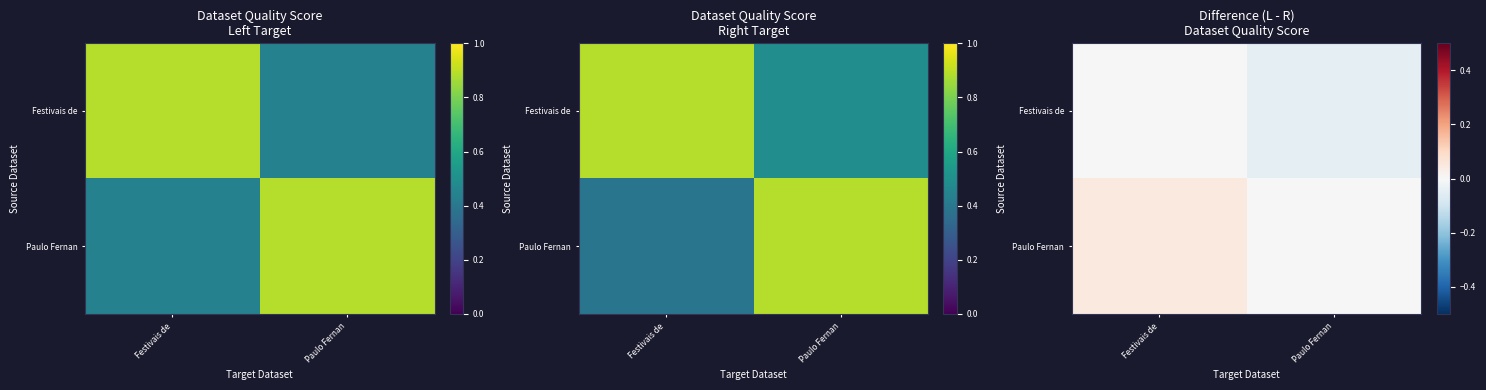

At which label is Paulo Fernan closest to 0?

Paulo Fernan